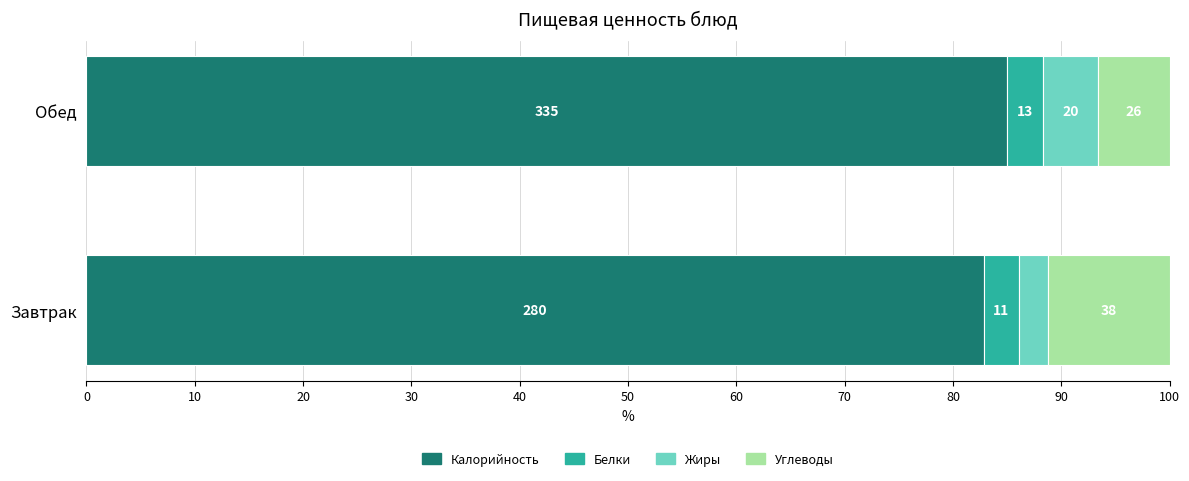

What is the value of the Калорийность bar at the 2nd from the left?

85.0